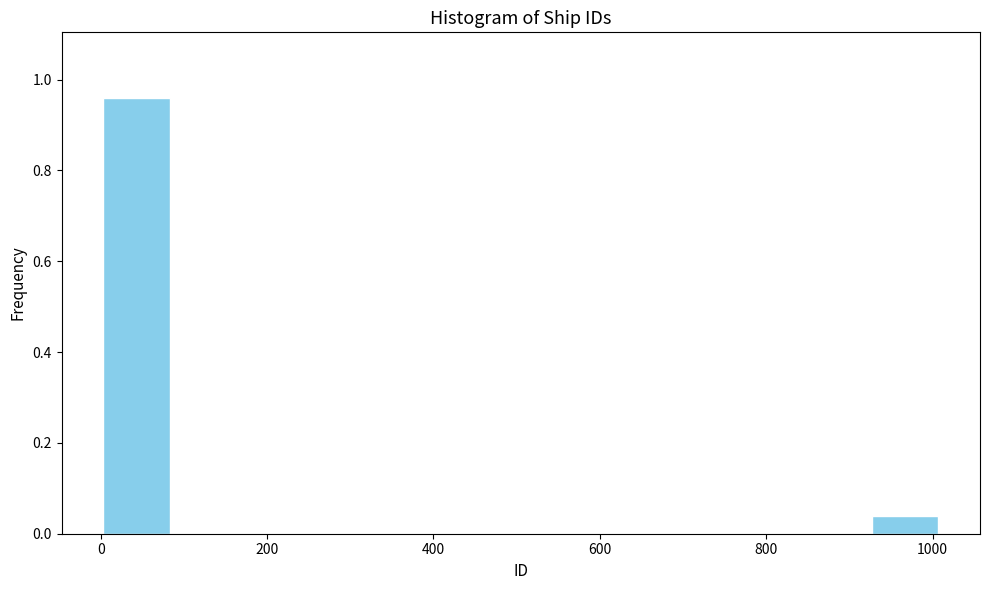

How tall is the bar that spans 920 to 1000 on the x-axis? Neither the bar edges nor the heights are printed on the chart, so give them approximately, as read against the axes.

0.04